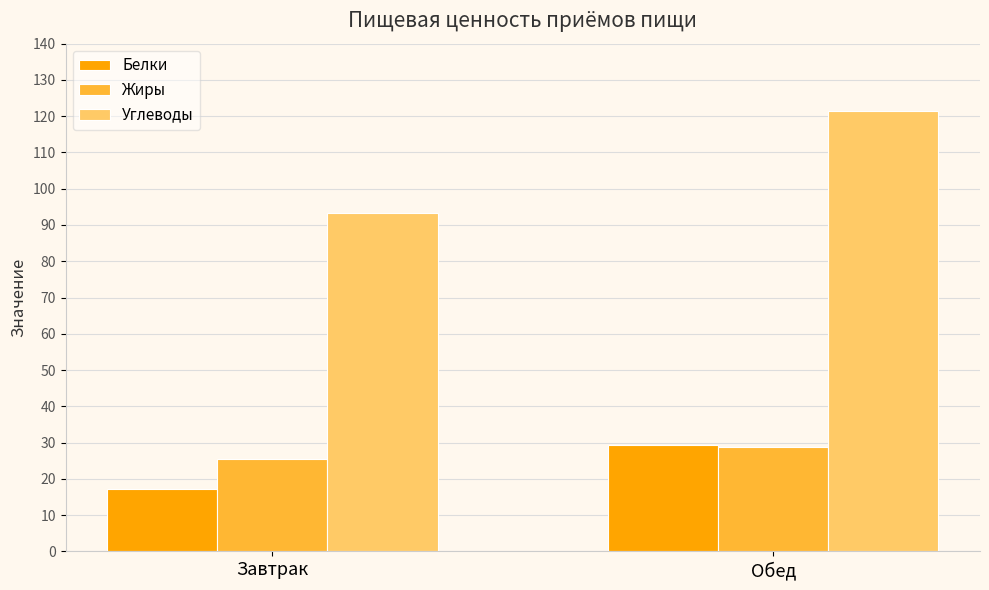

At which label does Углеводы first exceed 121?

Обед